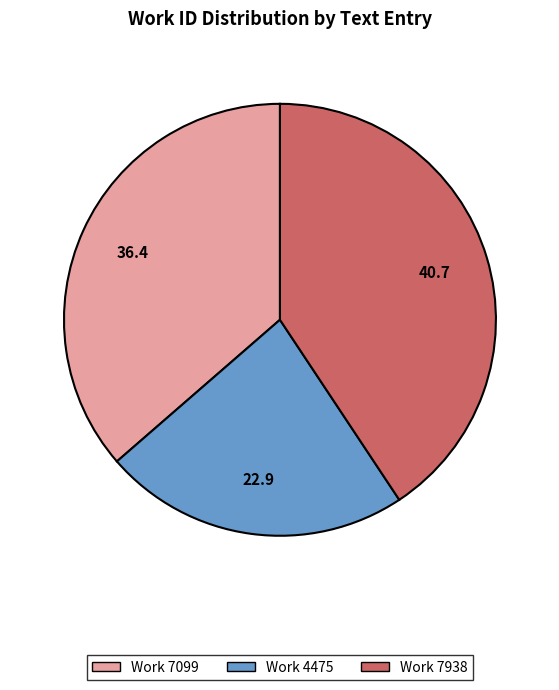

Does any single category account for the majority?

No